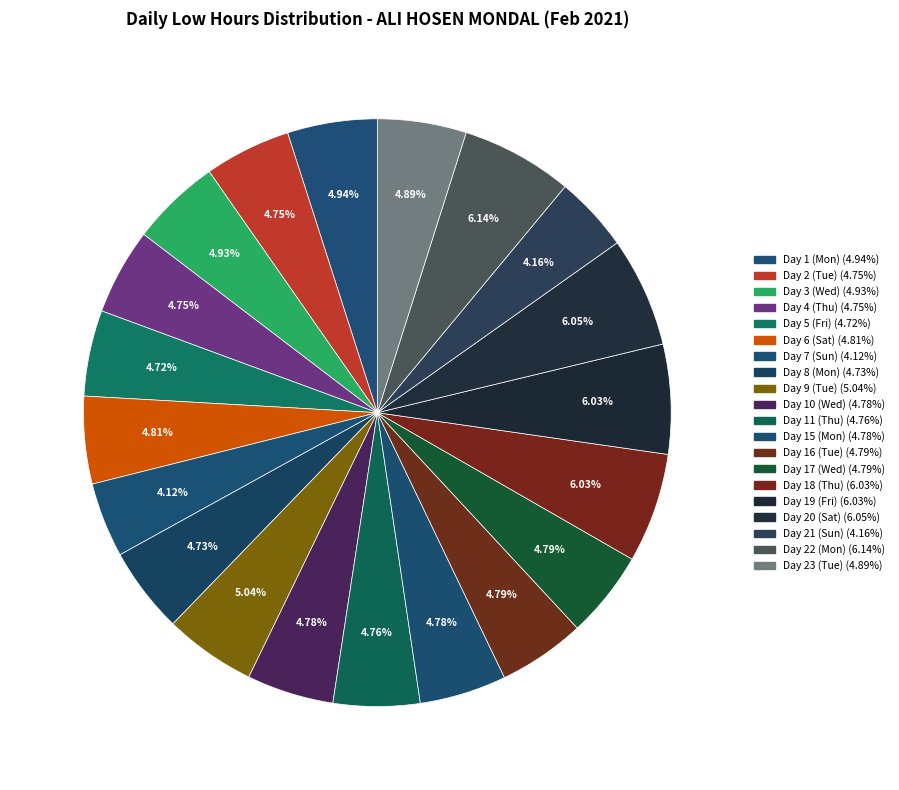

Is Day 18 (Thu) the majority of the pie?

No